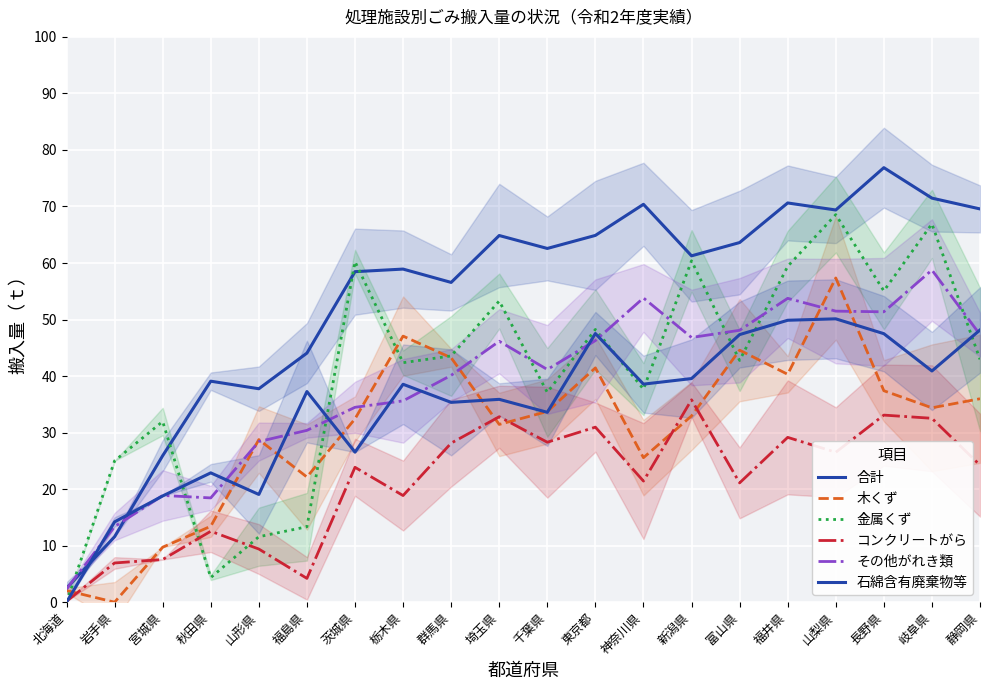

List the series in order of their peak value, lowest first.

コンクリートがら, 石綿含有廃棄物等, 木くず, その他がれき類, 金属くず, 合計